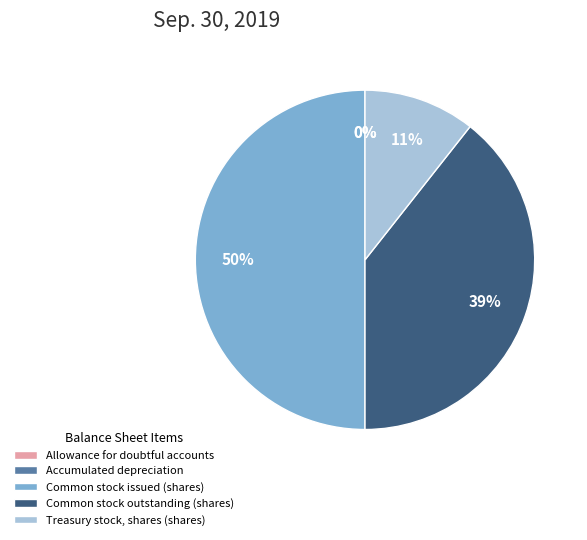

The Treasury stock, shares (shares) slice represents 11% of the pie. True or false?

True